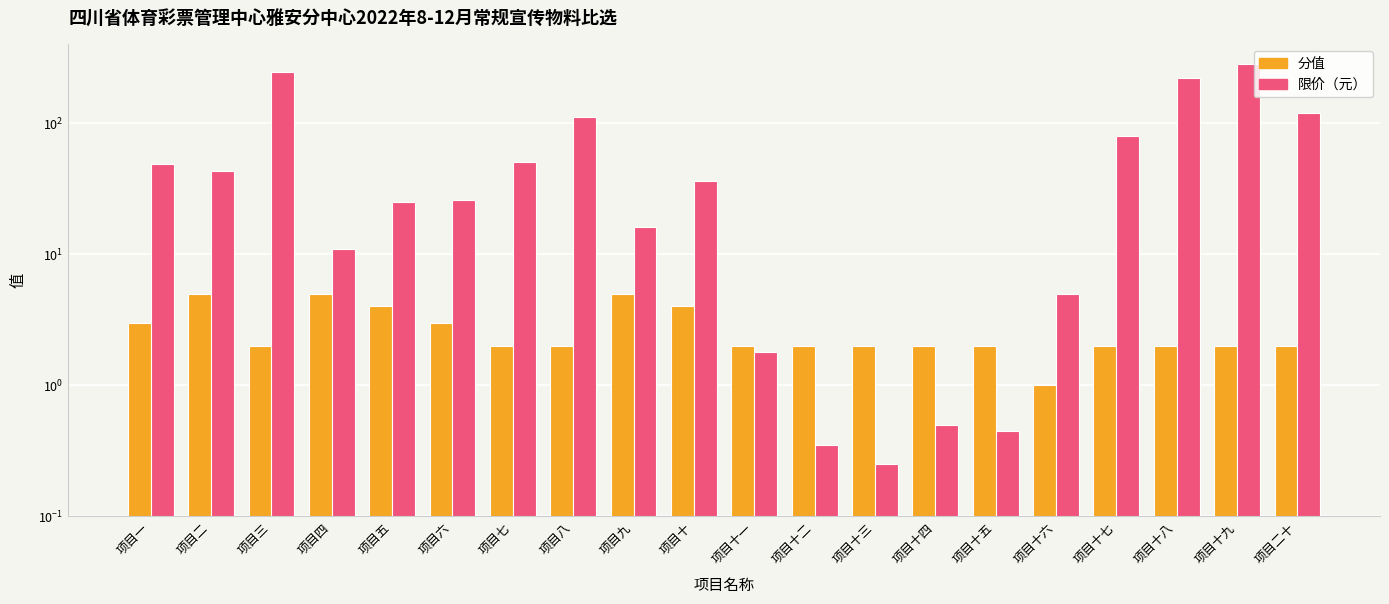

How many data points in 分值 are less than 2?

1